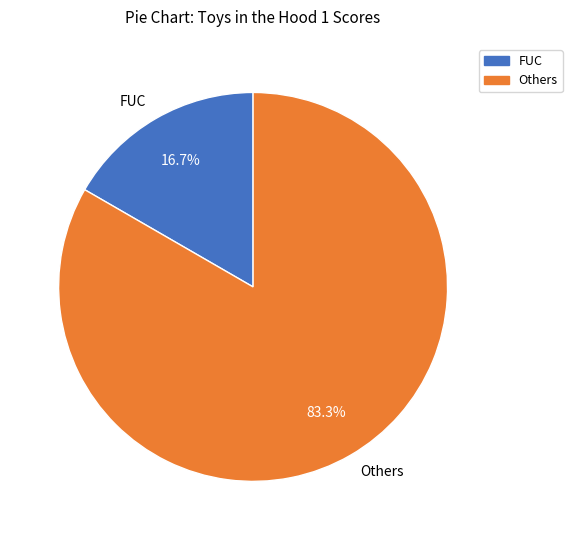

How many slices are in this pie chart?

2